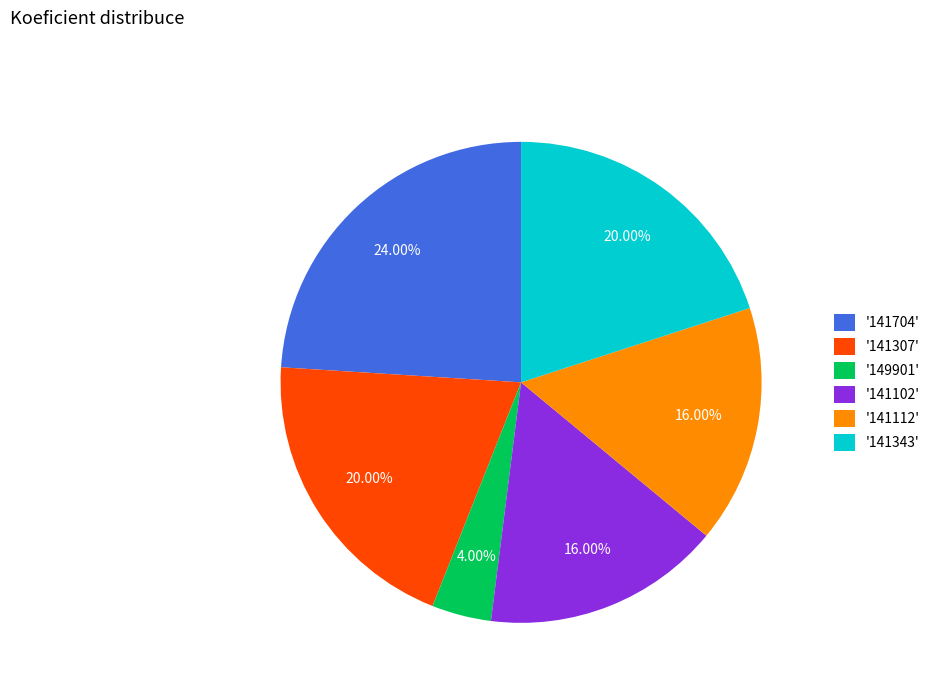

Do '141112' and '141704' together represent more than half of the pie?

No